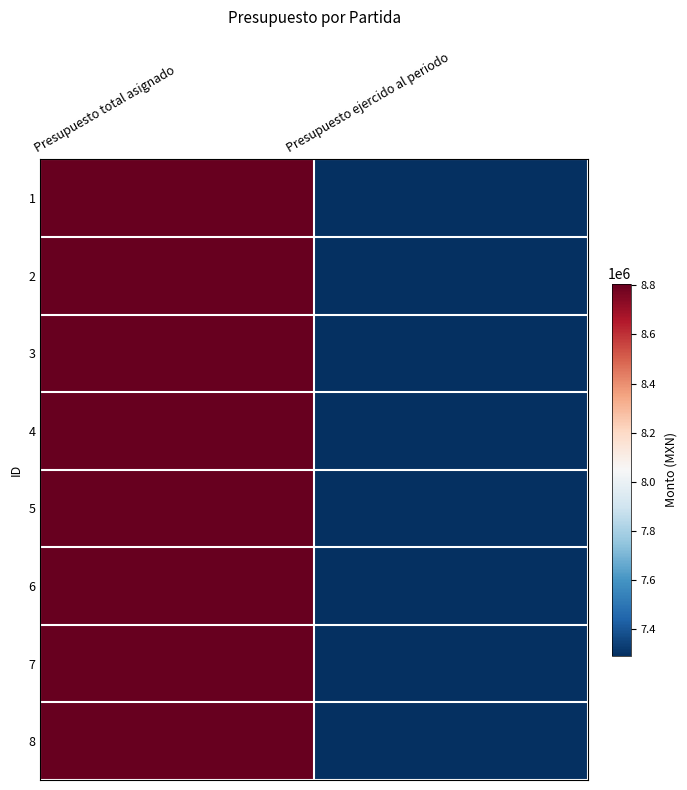

At which category is the sum across all series the highest?

Presupuesto total asignado